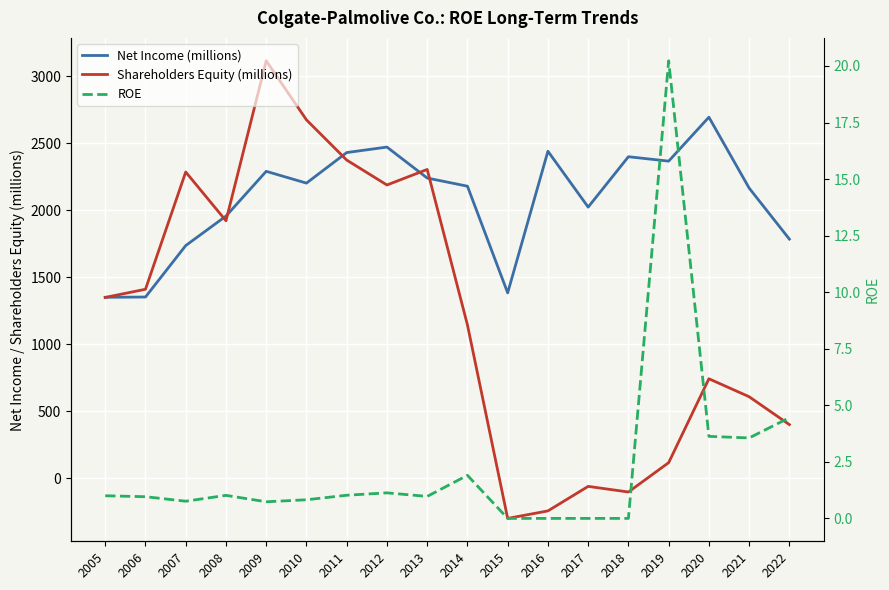

How many data points in Shareholders Equity (millions) are above 1350?

8